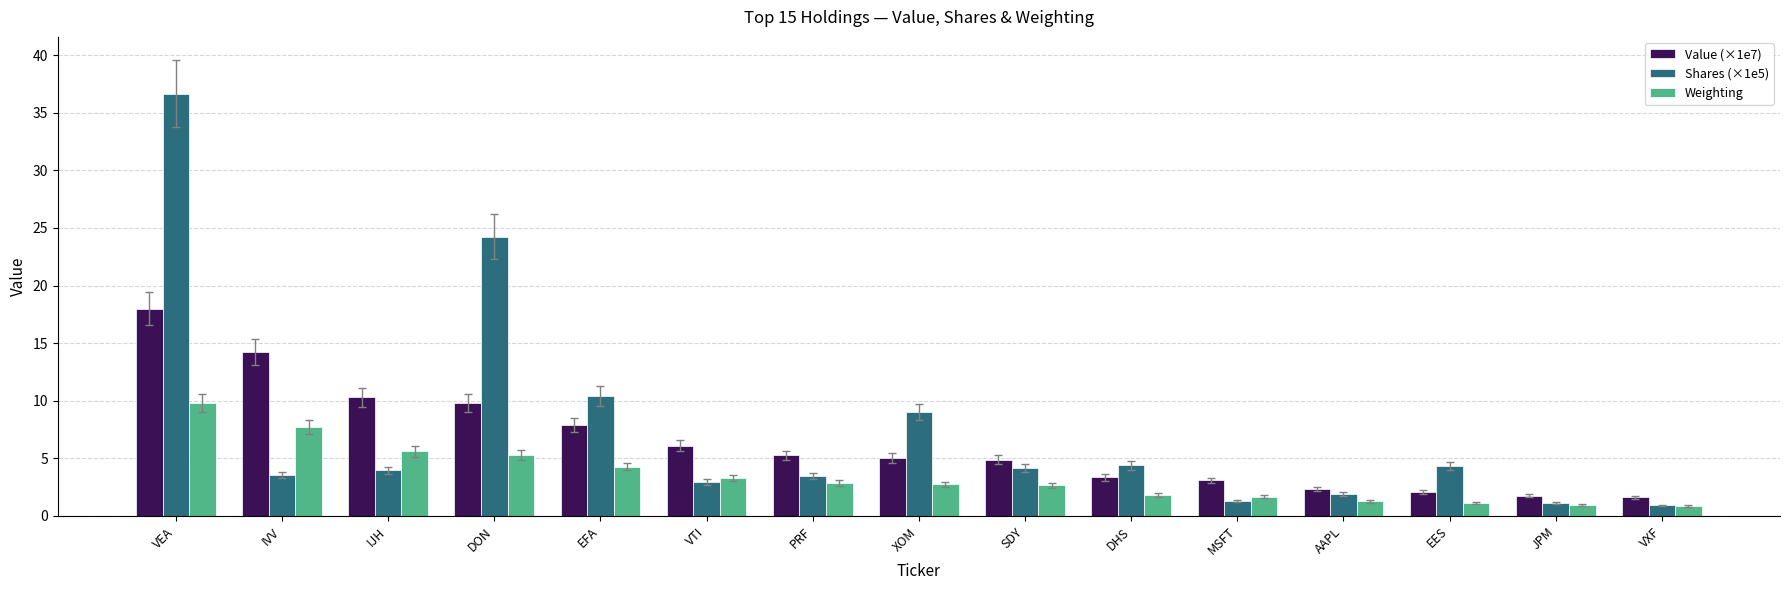

Is the value of Shares (×1e5) at AAPL greater than the value of Value (×1e7) at XOM?

No